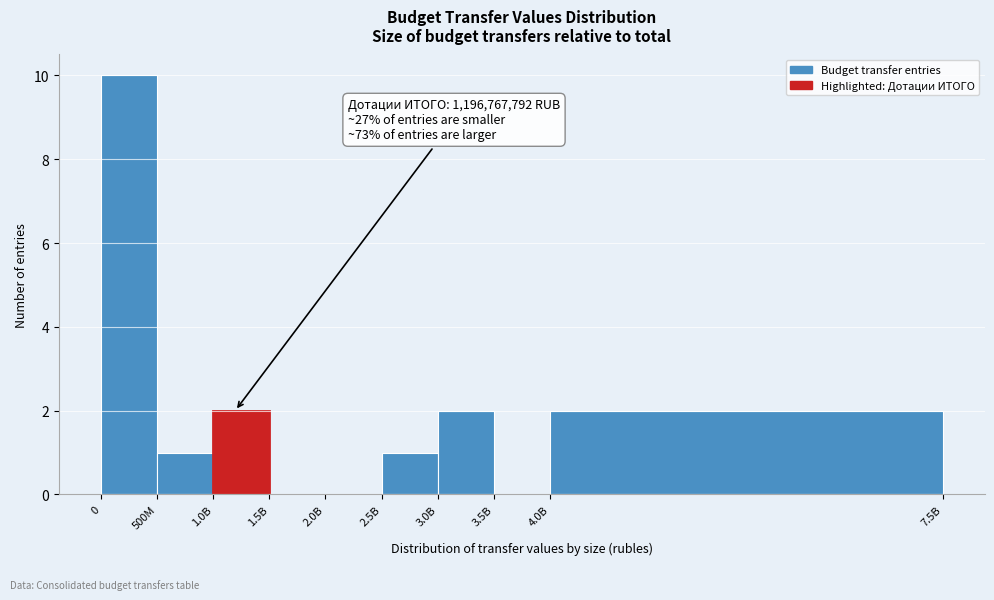

Reading left to right, extract all data points from this chart.

0=10	500M=1	1.0B=2	1.5B=0	2.0B=0	2.5B=1	3.0B=2	3.5B=0	4.0B=2